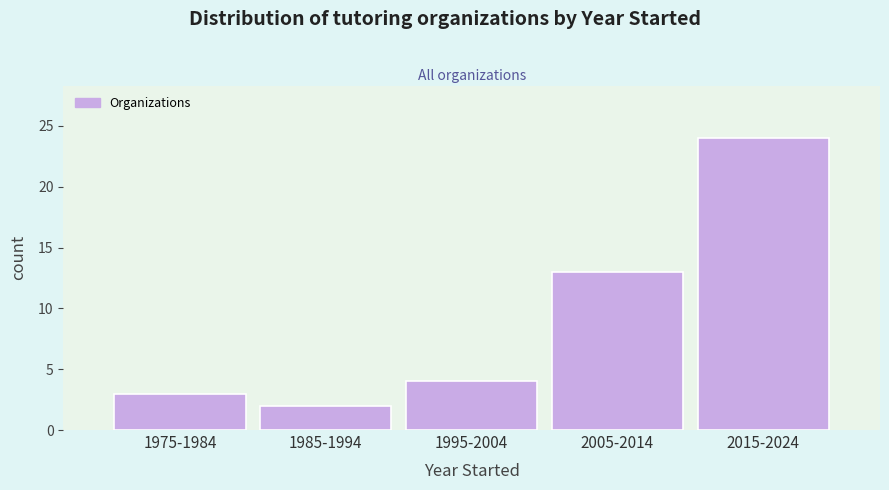

Reading left to right, transcribe all the data shown in this chart.

1975-1984=3	1985-1994=2	1995-2004=4	2005-2014=13	2015-2024=24